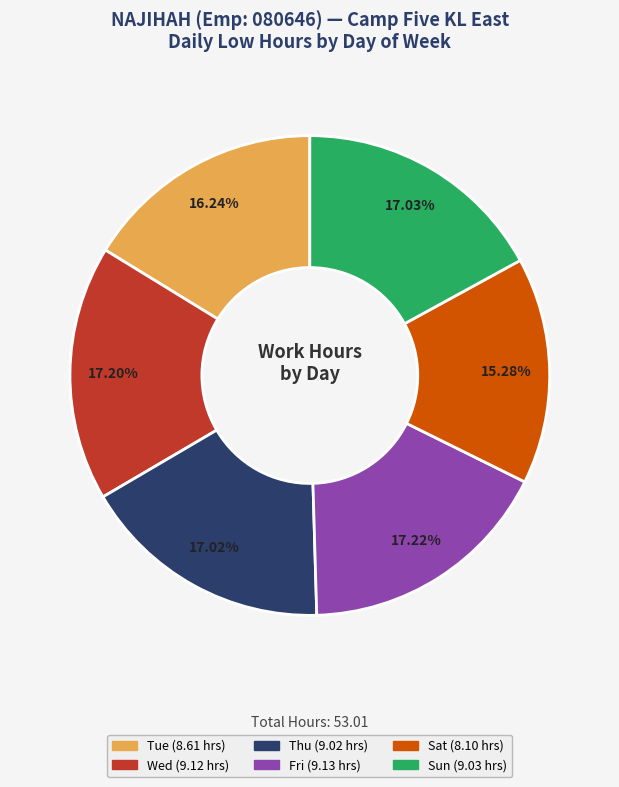

How many slices are in this pie chart?

6